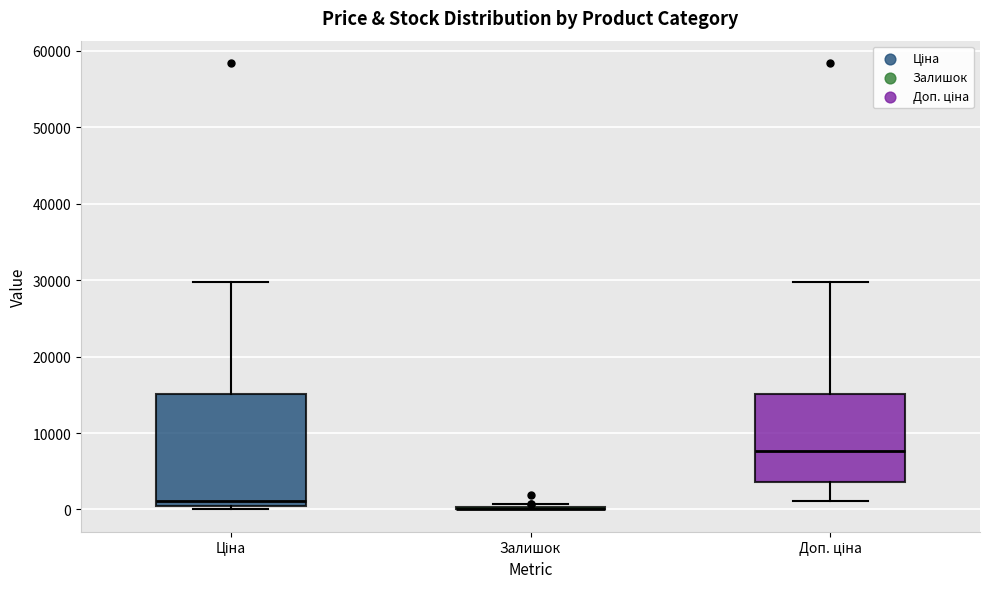

Where is the upper edge of the box for Ціна on the y-axis? The values are not printed on the chart, so give them approximately, as read against the axis.

15000